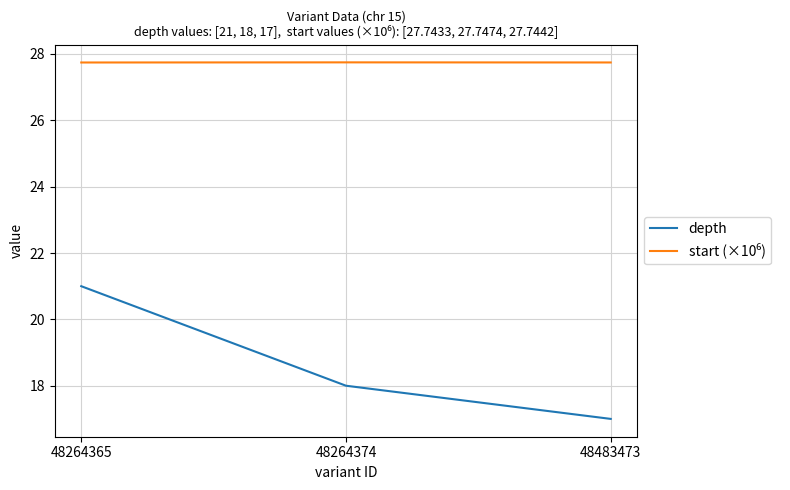

What is the lowest value of the depth series?

17.0